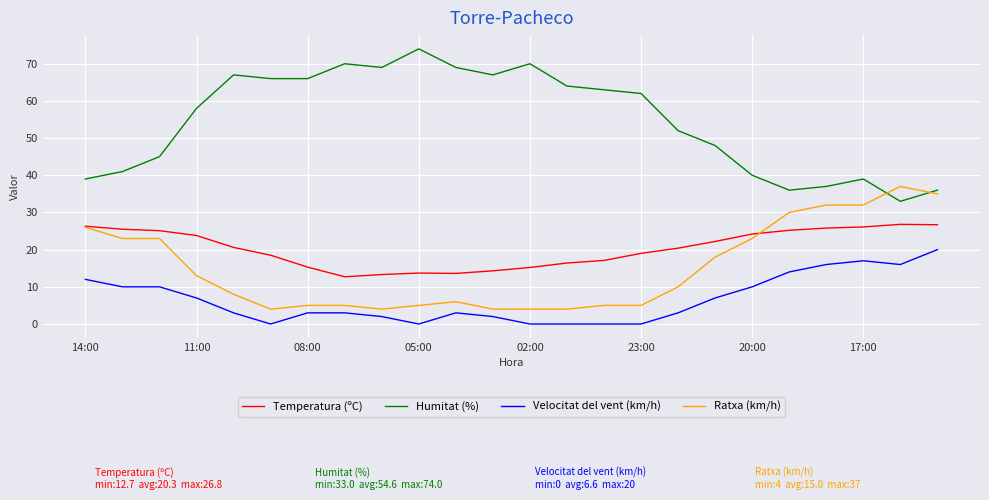

True or false: Velocitat del vent (km/h) and Ratxa (km/h) intersect in this chart.

False